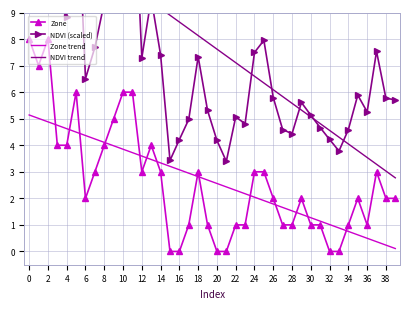

What is the sum of all Zone values?

105.0